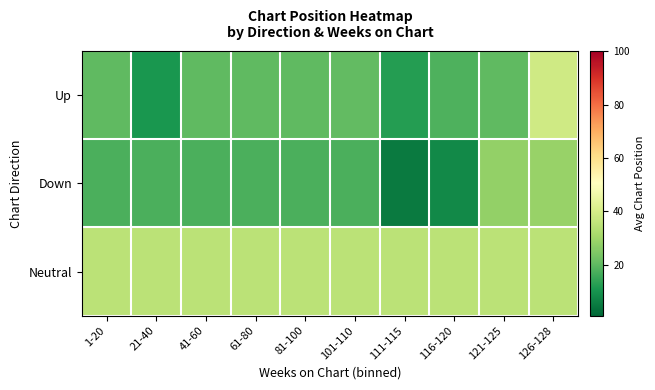

Which series has the largest total across all categories?

Neutral